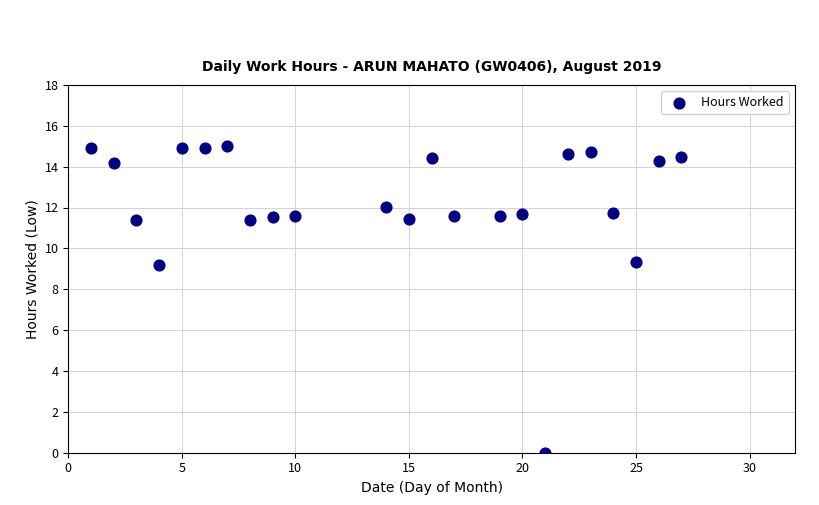

How many data points are displayed?

23